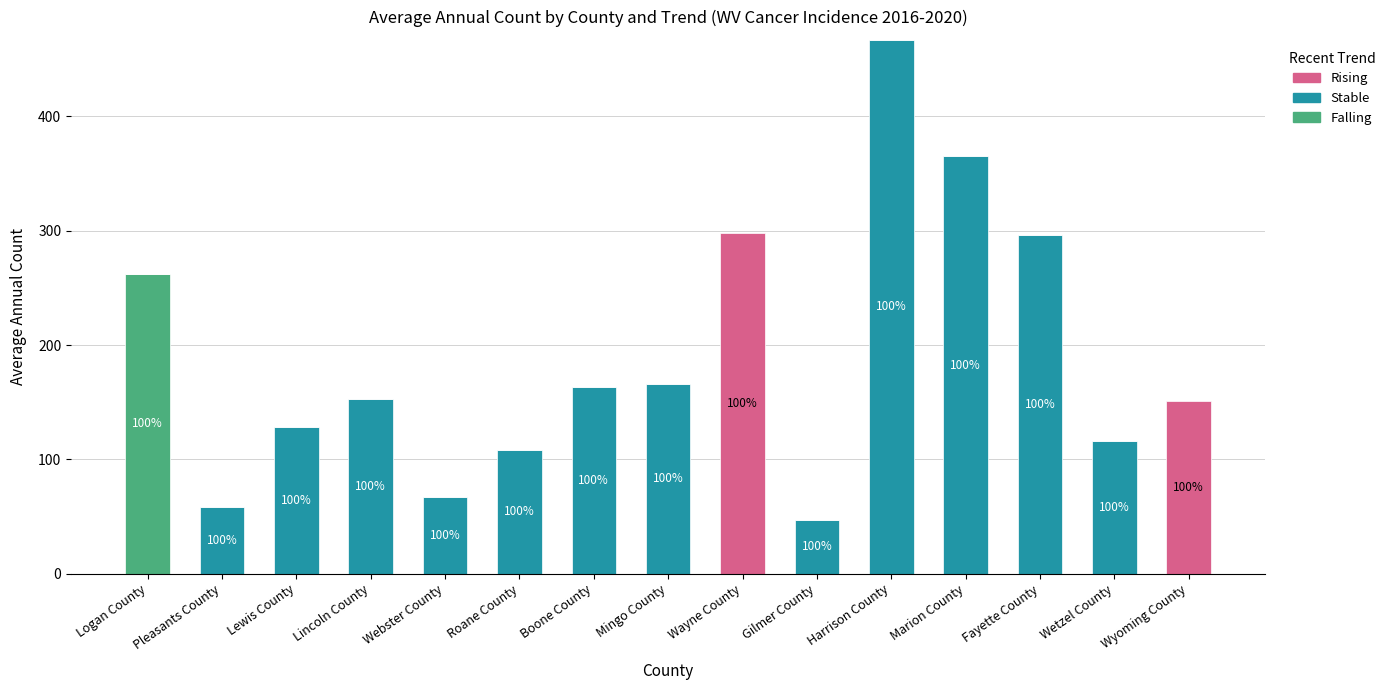

What is the total value across all series at Logan County?

262